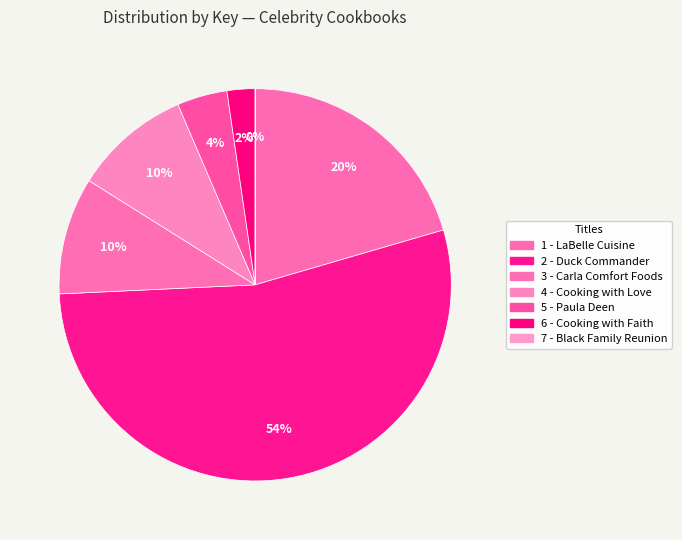

Which slice is the largest?

2 - Duck Commander